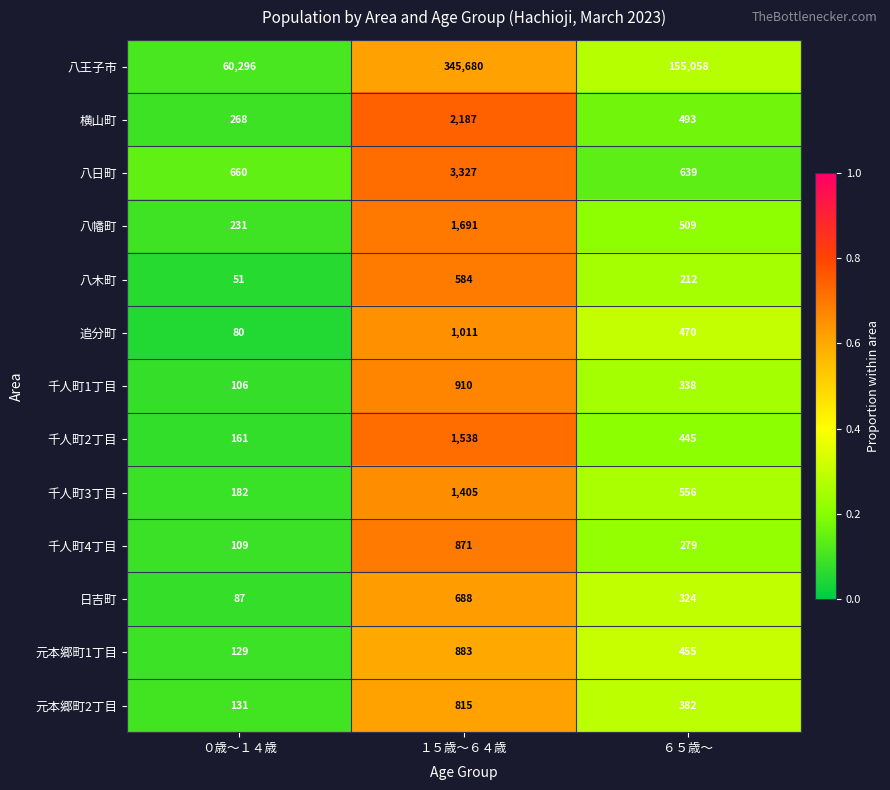

What is the sum of all 八幡町 values?

2431